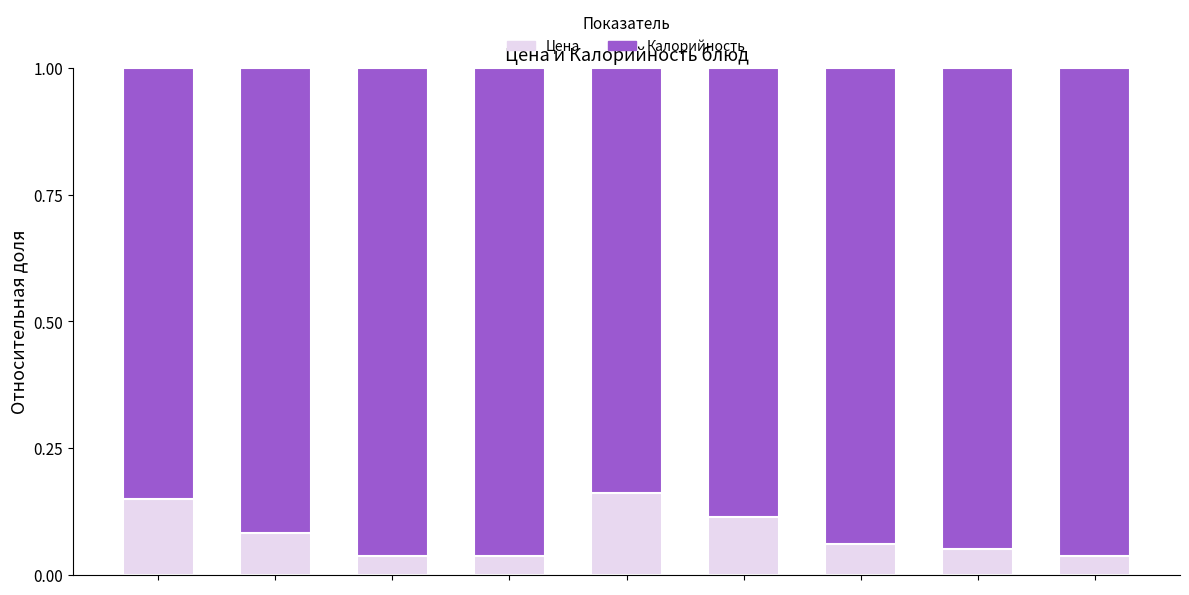

How many Цена values are between 0 and 1?

9